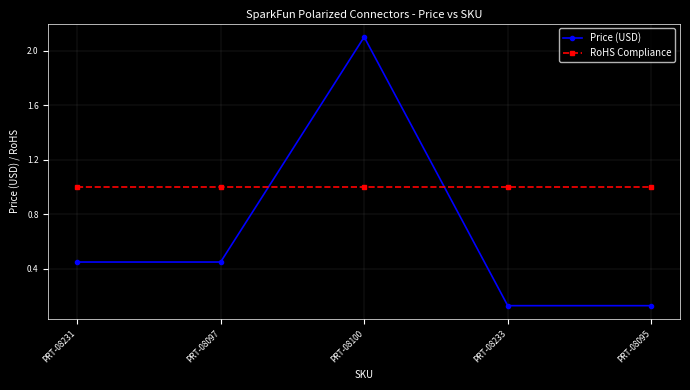

Which label corresponds to the largest value in the chart?

PRT-08100